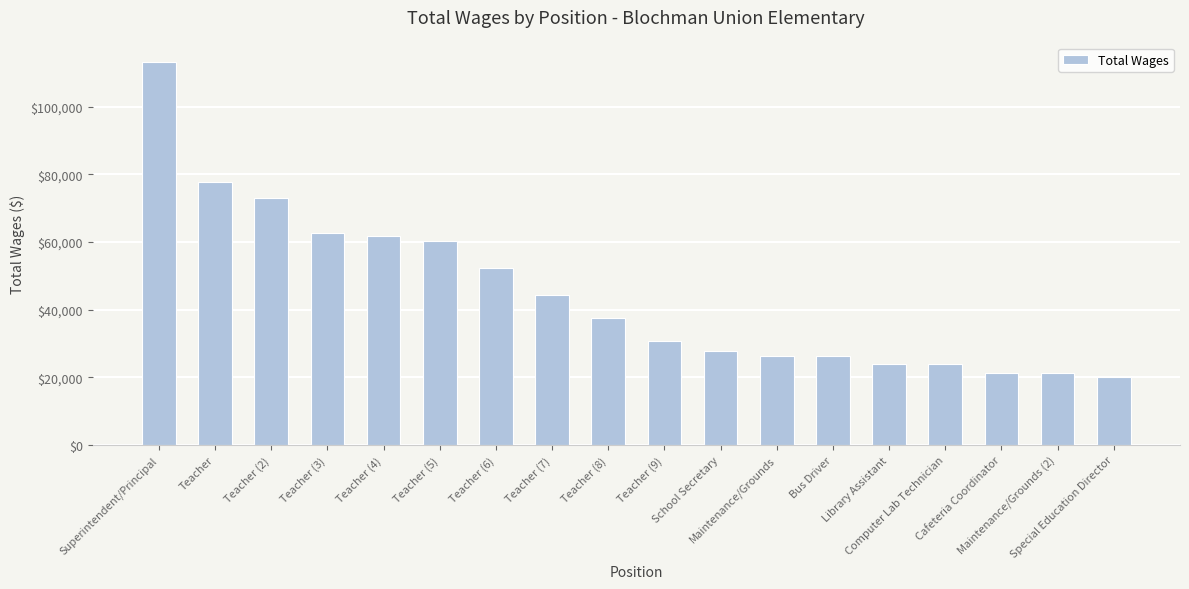

What is the maximum value shown in the chart?

113348